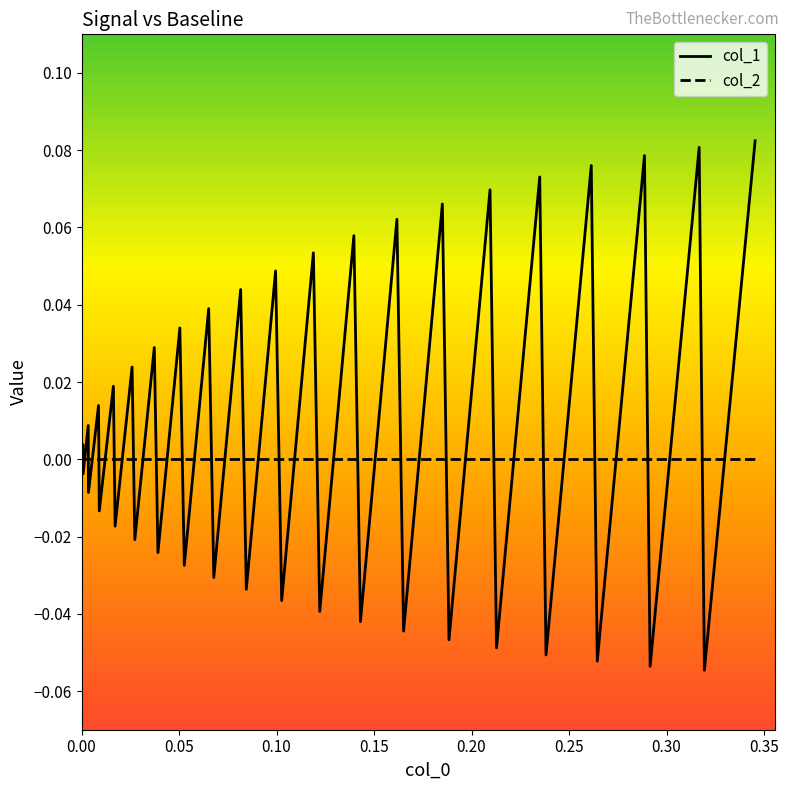

List the series in order of their peak value, highest first.

col_1, col_2